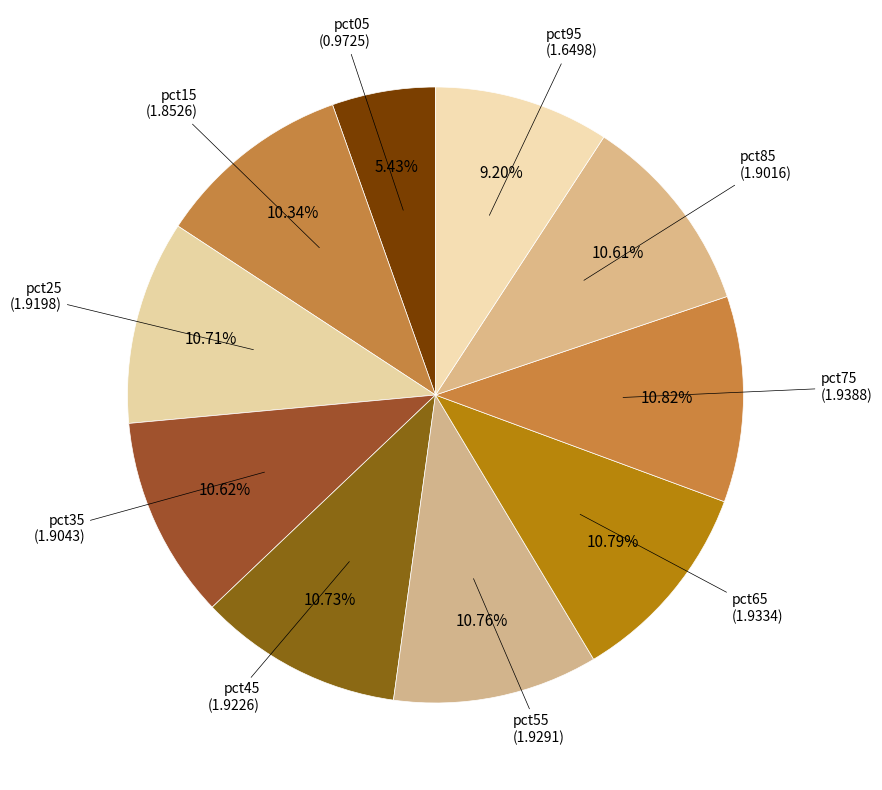

How many slices are in this pie chart?

10